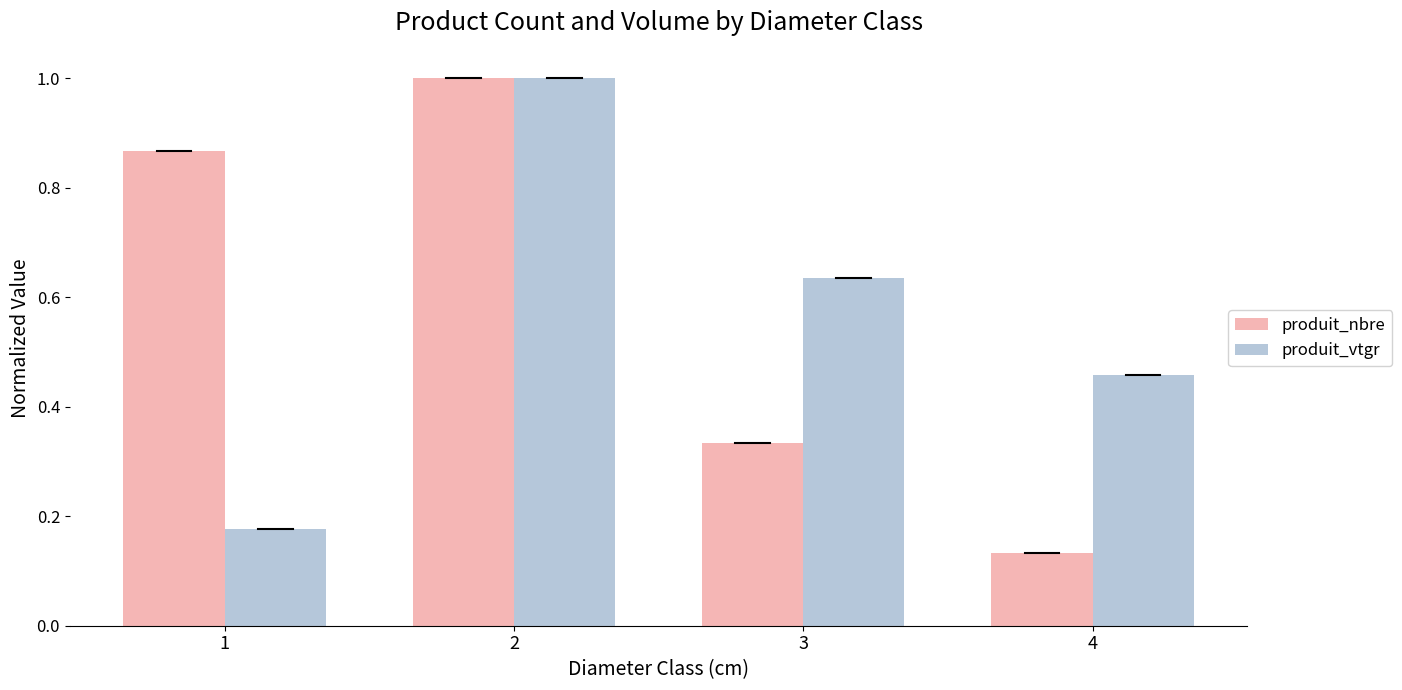

What is the difference between the produit_nbre values at 3 and 2?

0.7